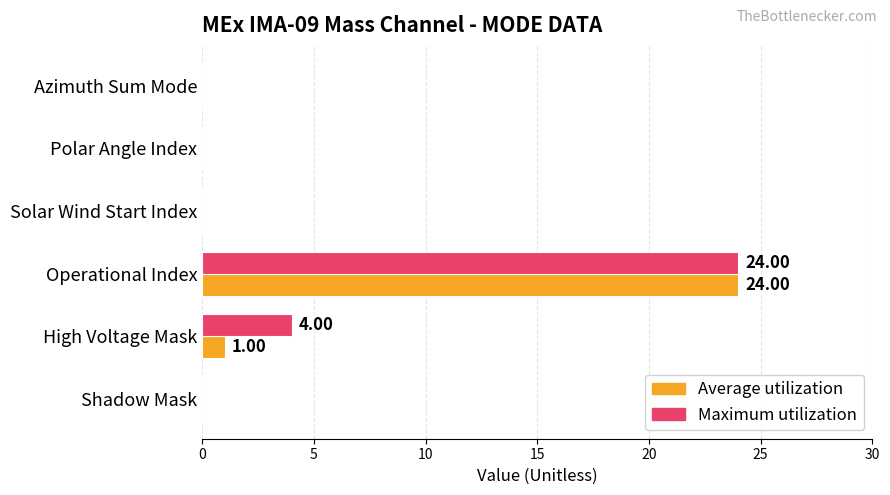

At which category is the sum across all series the highest?

Operational Index